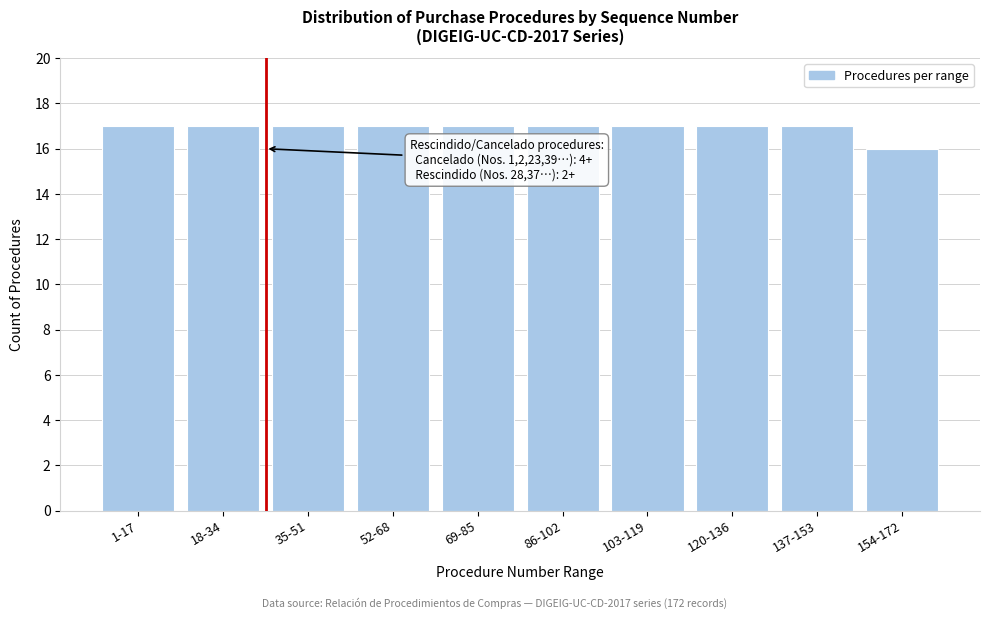

Reading left to right, transcribe all the data shown in this chart.

1-17=17	18-34=17	35-51=17	52-68=17	69-85=17	86-102=17	103-119=17	120-136=17	137-153=17	154-172=16